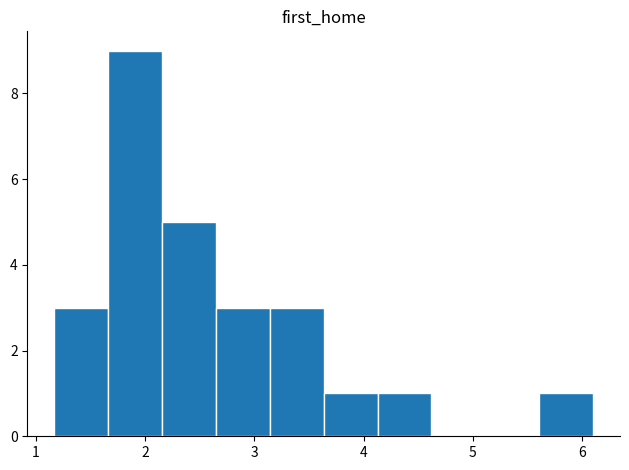

Which range on the x-axis has the tallest bar?

1.7 to 2.2